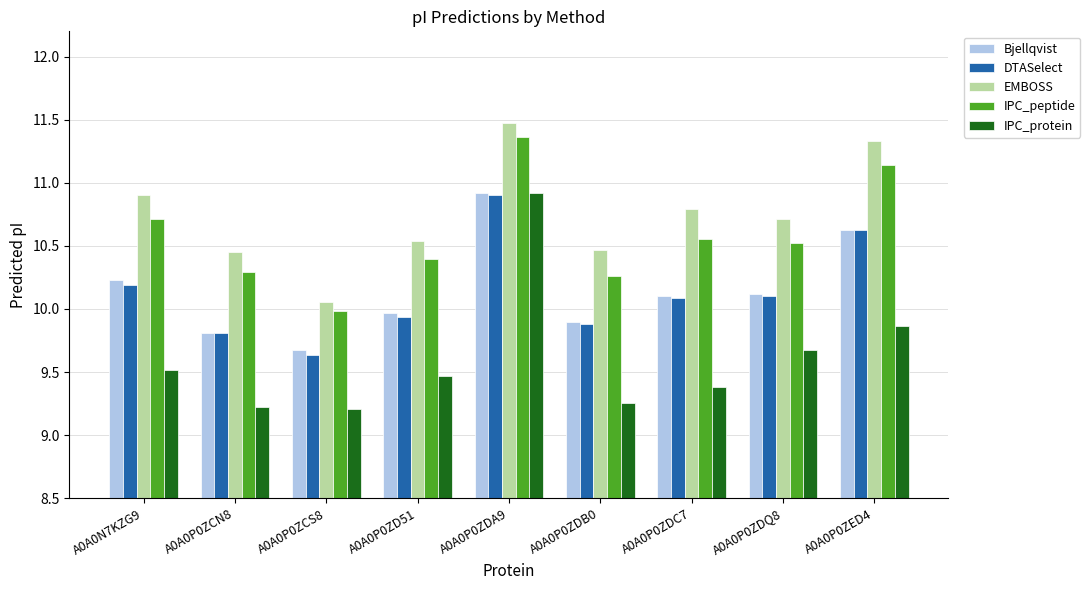

What is the total value across all series at A0A0P0ZDB0?

49.8